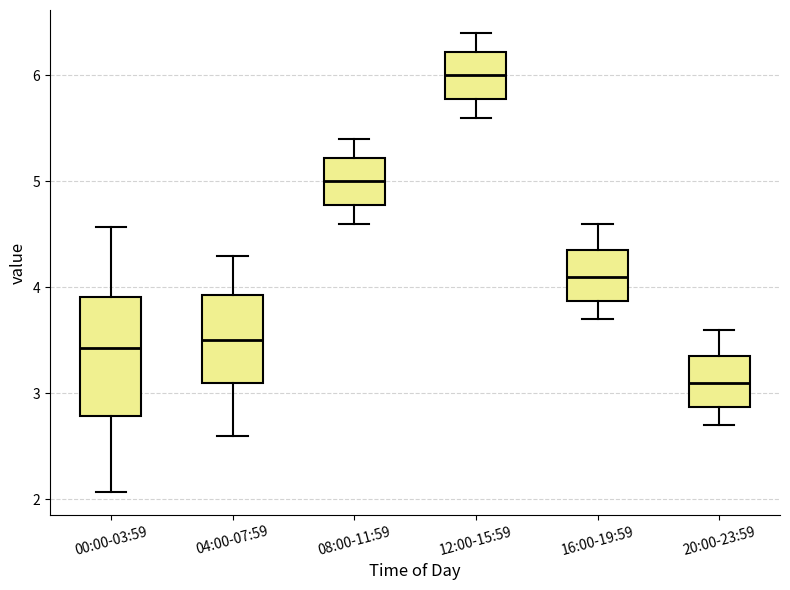

Comparing the boxes themselves (not the whiskers), which one is the tallest?

00:00-03:59